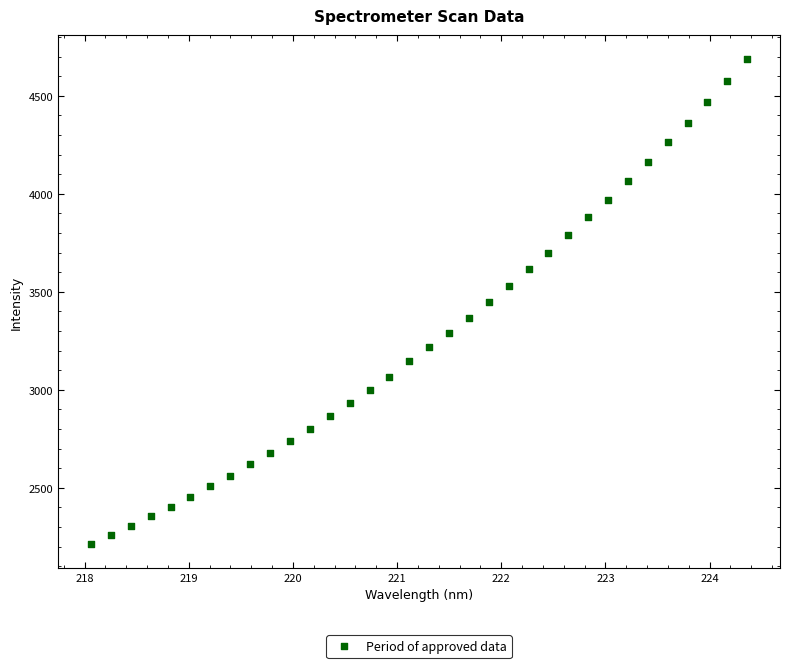

What is the range of Y values (max minus min)?

2472.5